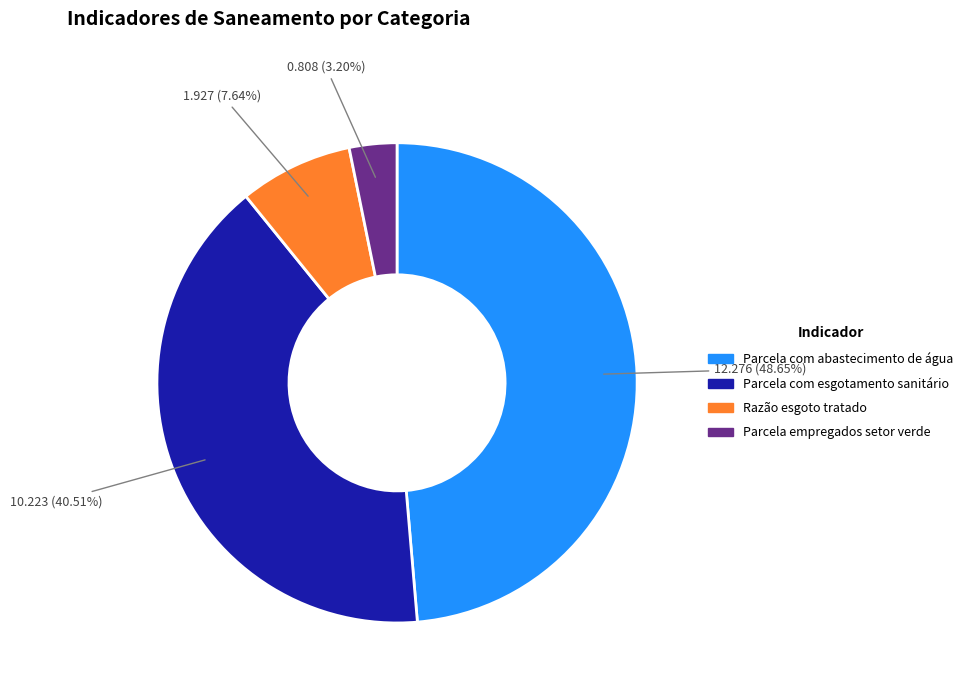

Is there any slice that represents more than half of the pie?

No